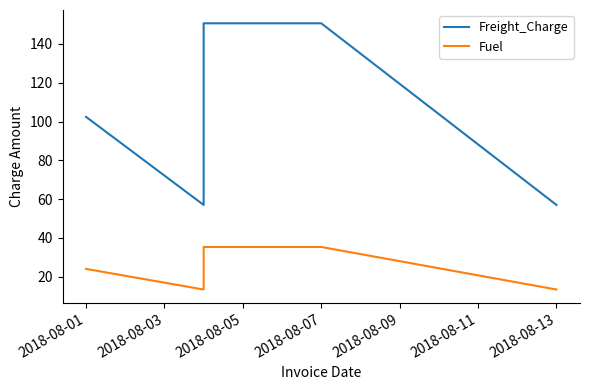

What are all the series names shown in the legend?

Freight_Charge, Fuel